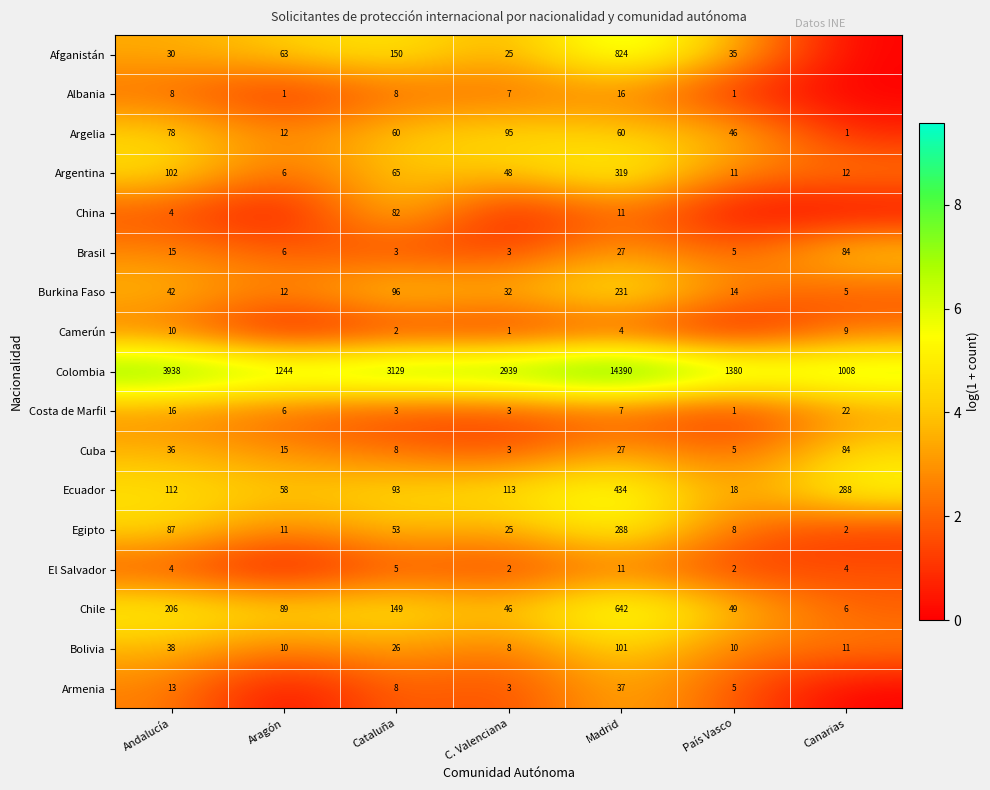

The Bolivia series shows 0.9 at Andalucía. True or false?

False